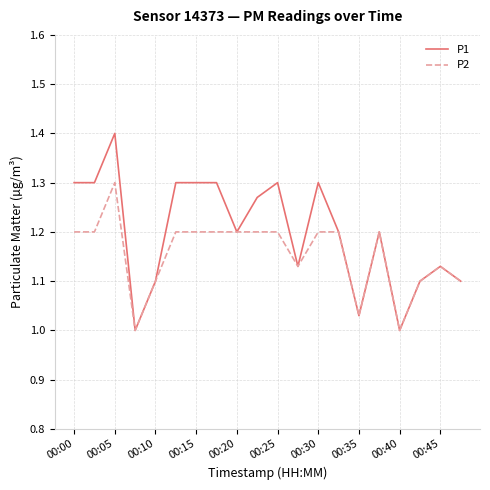

List the series in order of their peak value, lowest first.

P2, P1